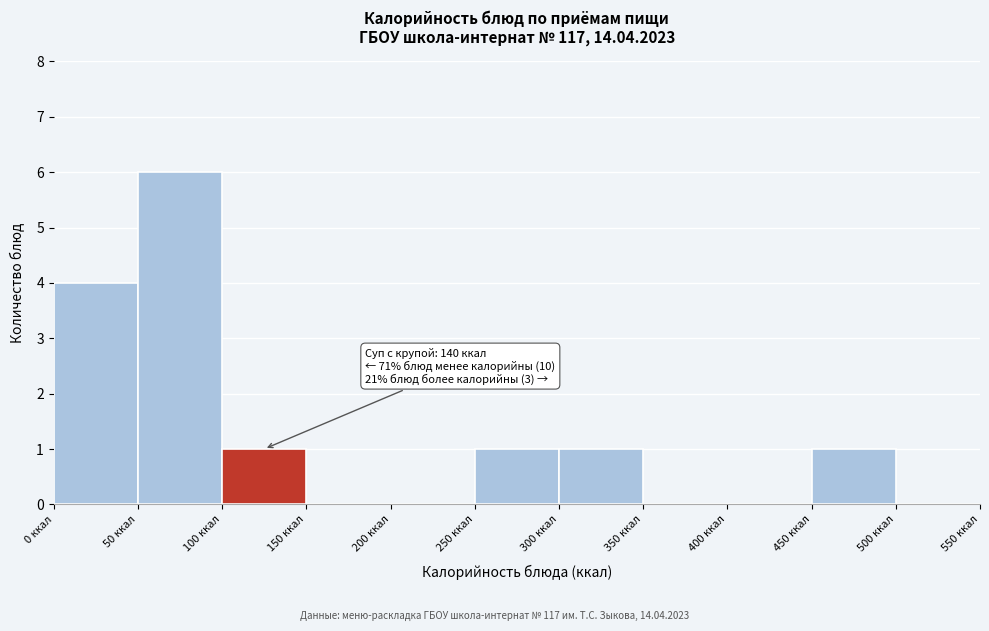

Over which range of the x-axis is the bar tallest?

50 to 100